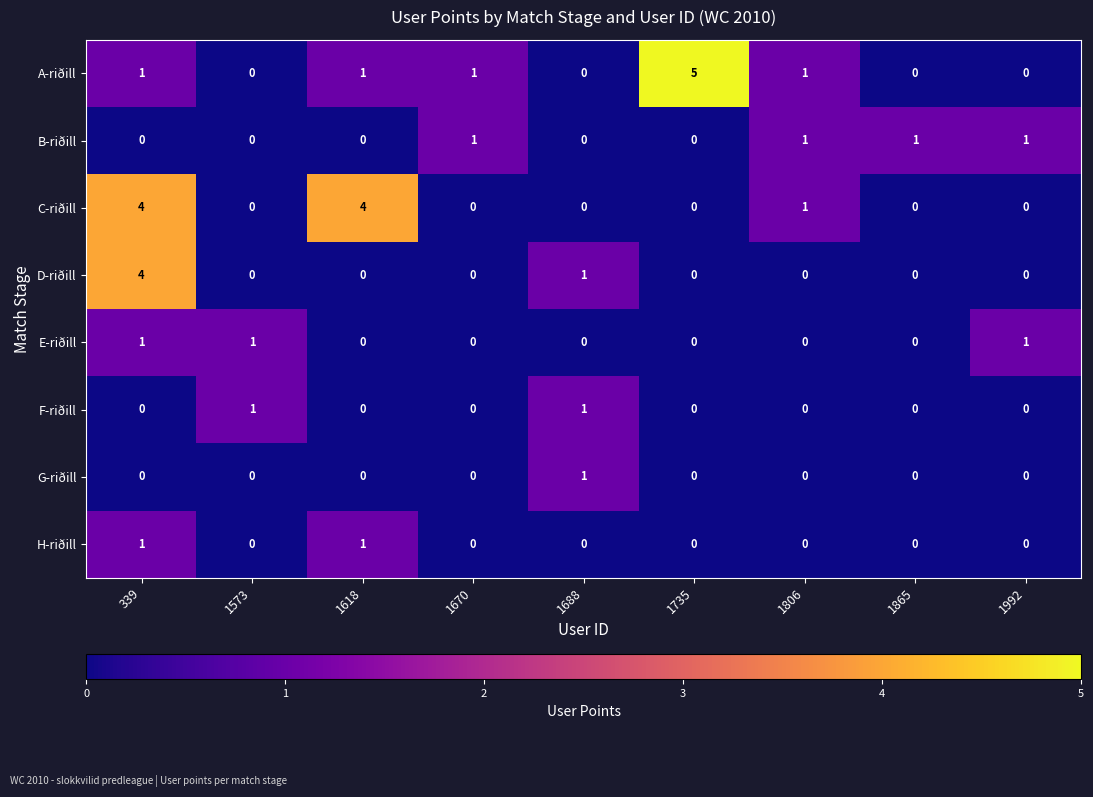

The value of C-riðill at 1670 is 2. True or false?

False